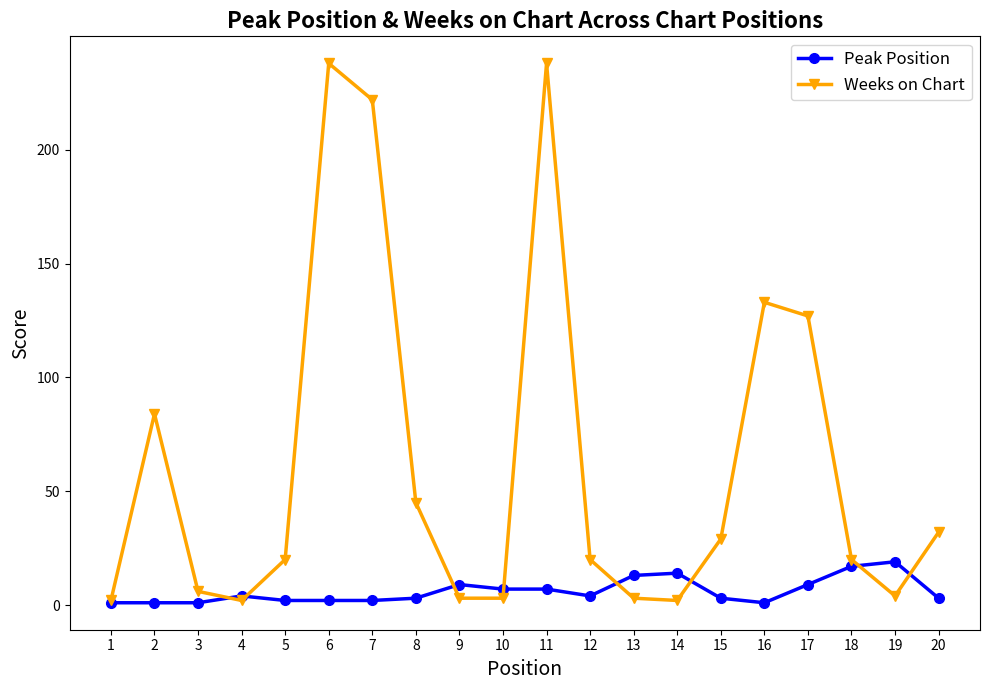

Between 3 and 11, which series saw the biggest shift?

Weeks on Chart